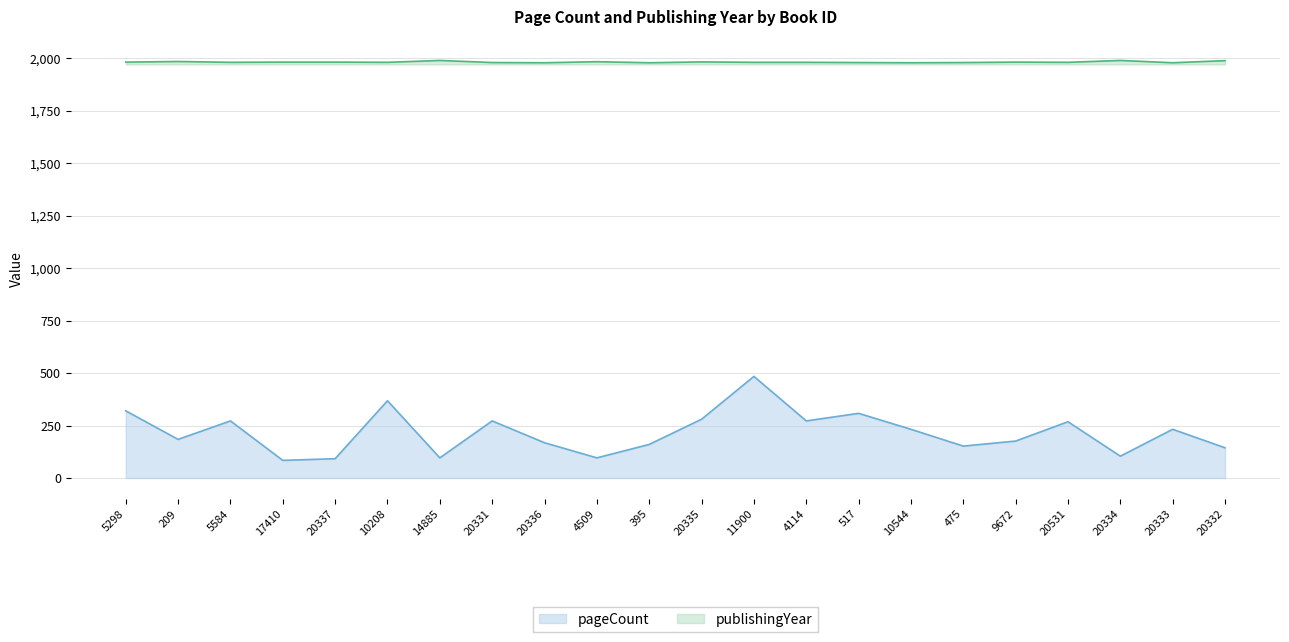

What is the label of the 15th point from the right?

20331